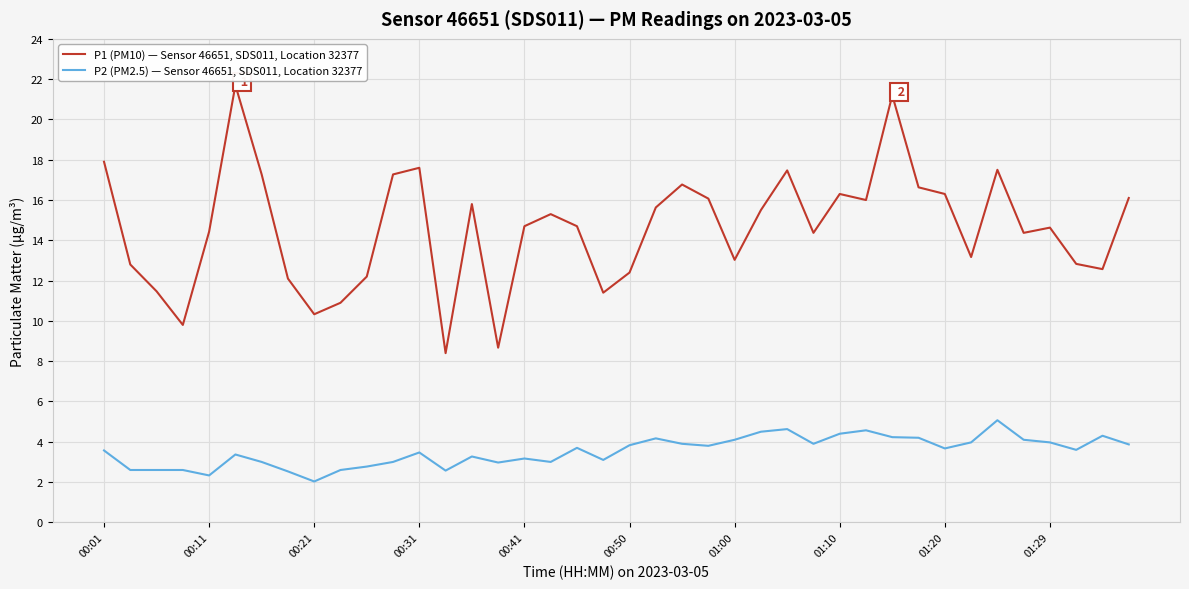

How many categories are shown in the chart?

40